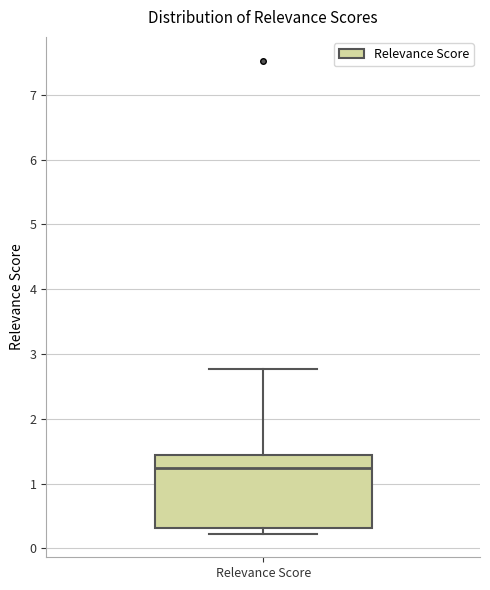

Read this box plot against the y-axis: the position of the median line, the range covered by the box, and the ends of both whiskers. The values are not printed on the chart, so give them approximately, as read against the axis.

median 1.2, box 0.3 to 1.4, whiskers 0.2 to 2.8